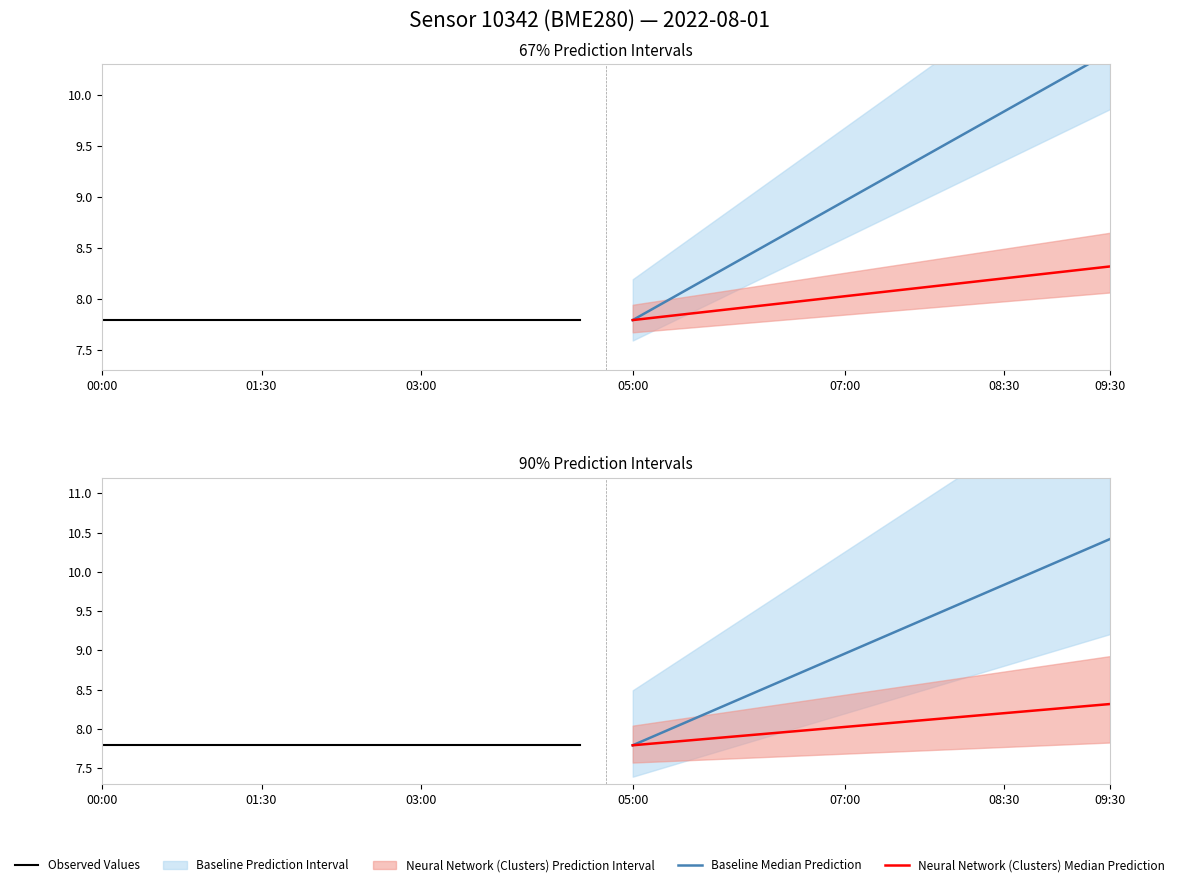

True or false: Observed Values has more than 0 points higher than both neighbors.

False